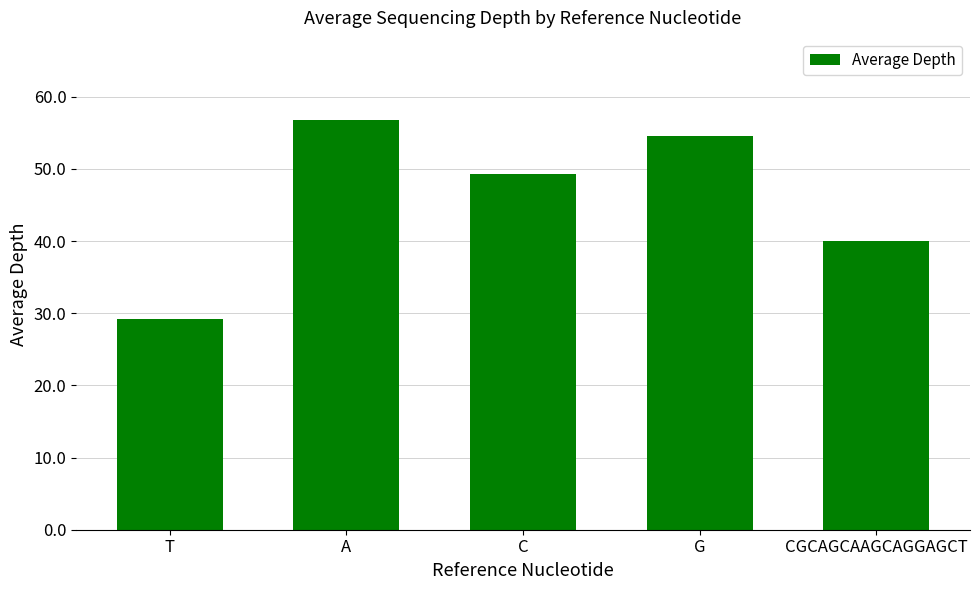

What is the difference between the maximum and minimum values?

27.6